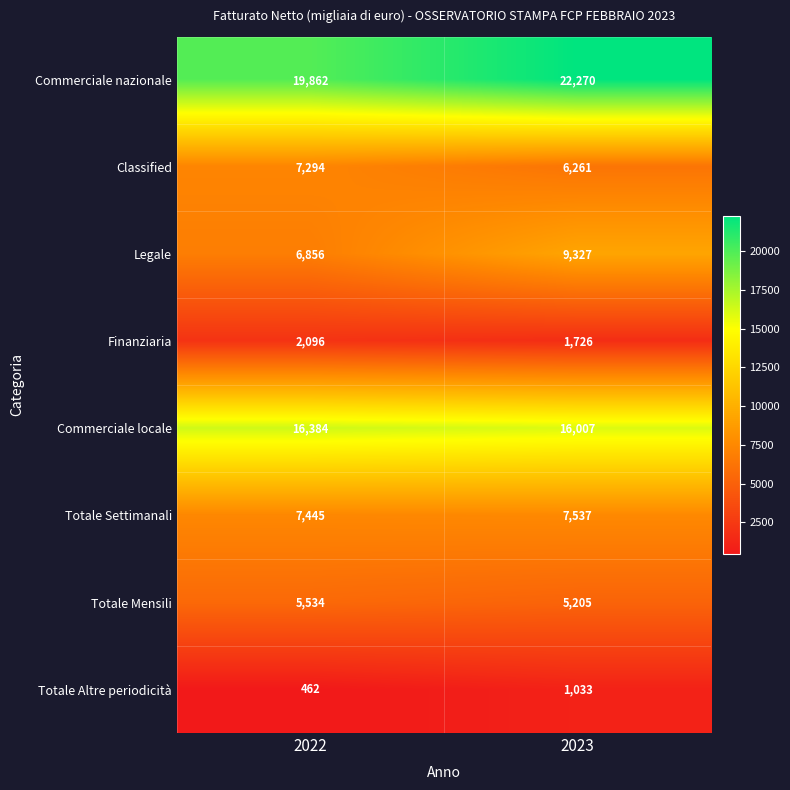

Reading left to right, what are all the values shown in this chart?

Commerciale nazionale: 2022=19862	2023=22270
Classified: 2022=7294	2023=6261
Legale: 2022=6856	2023=9327
Finanziaria: 2022=2096	2023=1726
Commerciale locale: 2022=16384	2023=16007
Totale Settimanali: 2022=7445	2023=7537
Totale Mensili: 2022=5534	2023=5205
Totale Altre periodicità: 2022=462	2023=1033